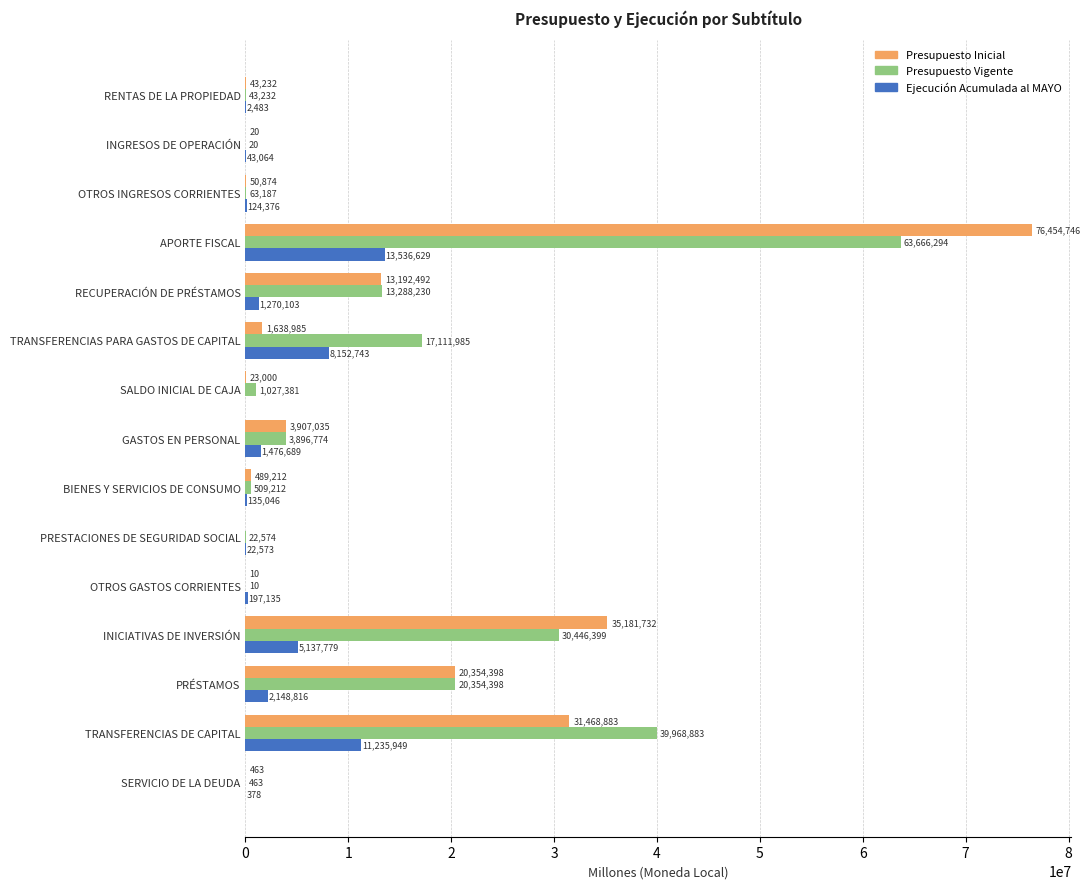

Which category has the highest value in the Presupuesto Vigente series?

APORTE FISCAL